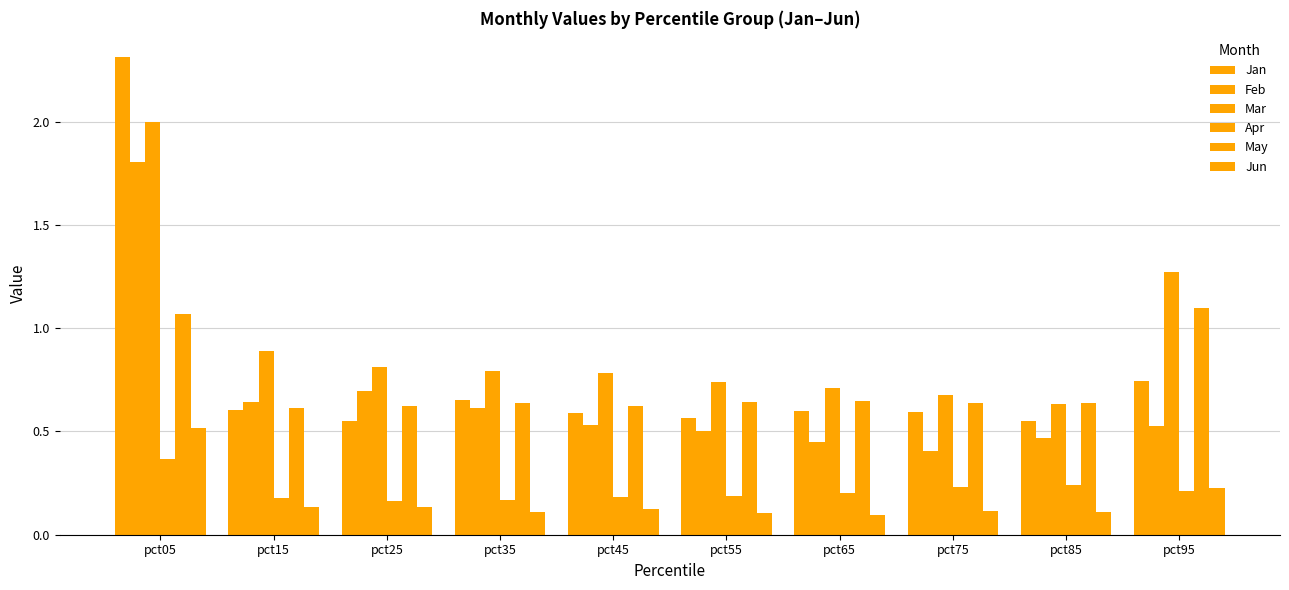

What is the value of the Jan bar at the 7th from the left?

0.6